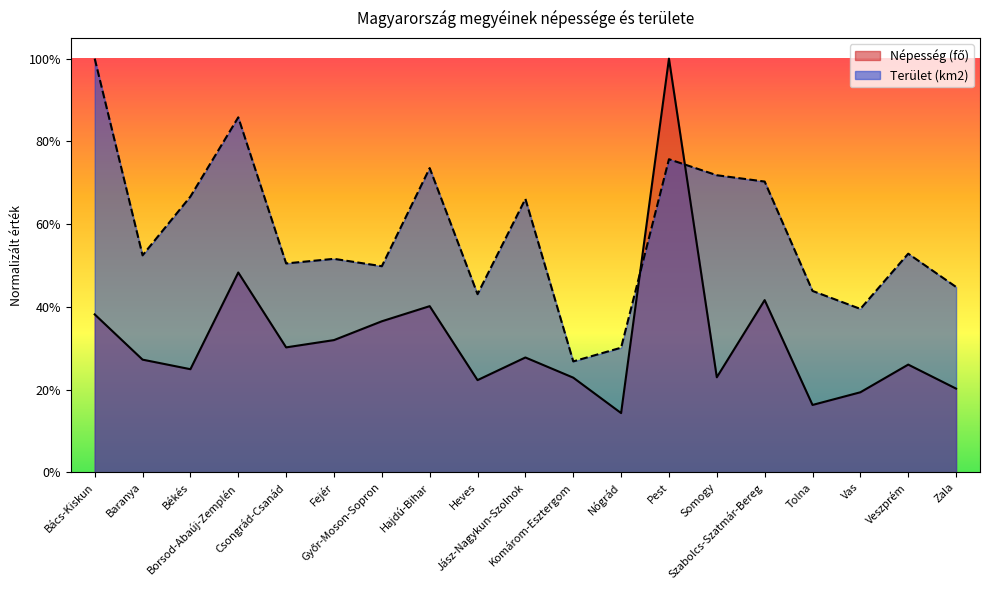

How many lines are shown in the chart?

2